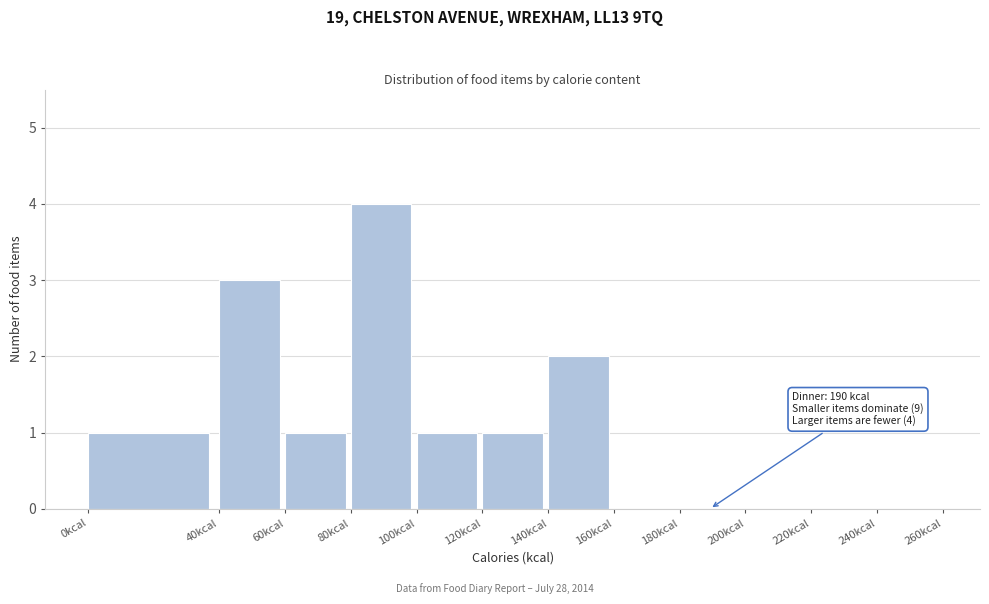

Over which range of the x-axis is the bar tallest?

80 to 100